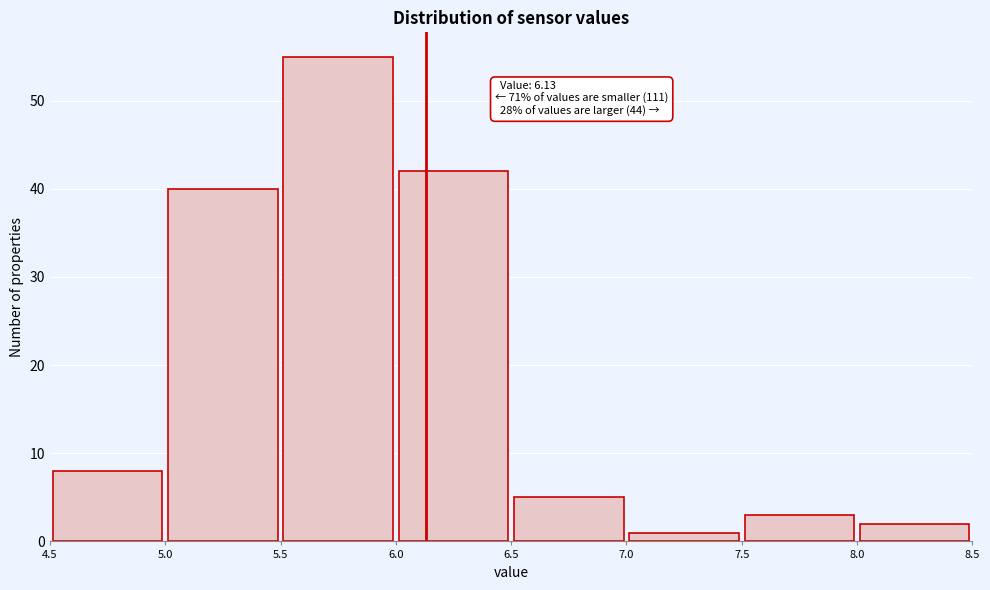

Which range on the x-axis has the tallest bar?

5.5 to 6.0